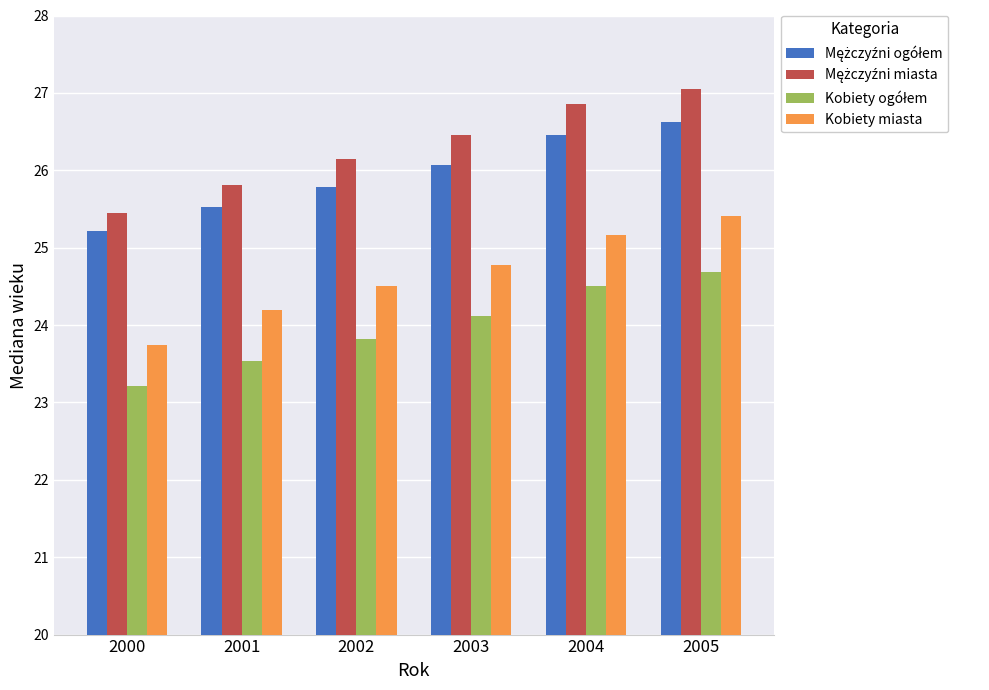

Which label corresponds to the largest value in the chart?

2005